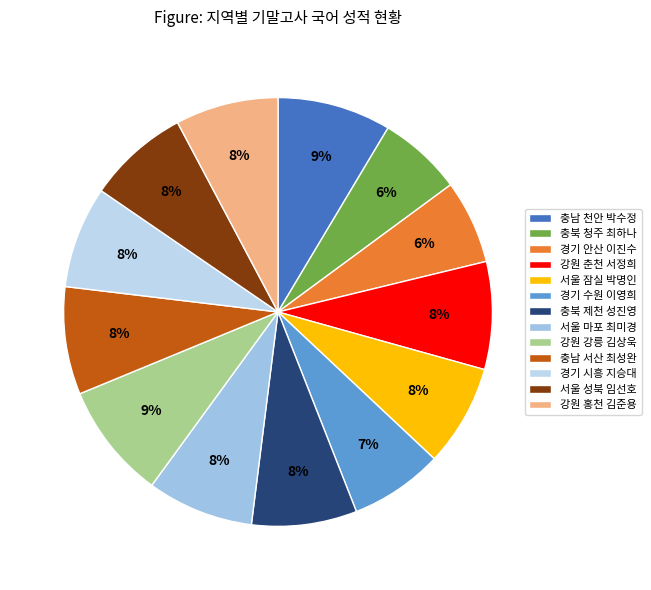

Is 경기 시흥 지승대 the majority of the pie?

No